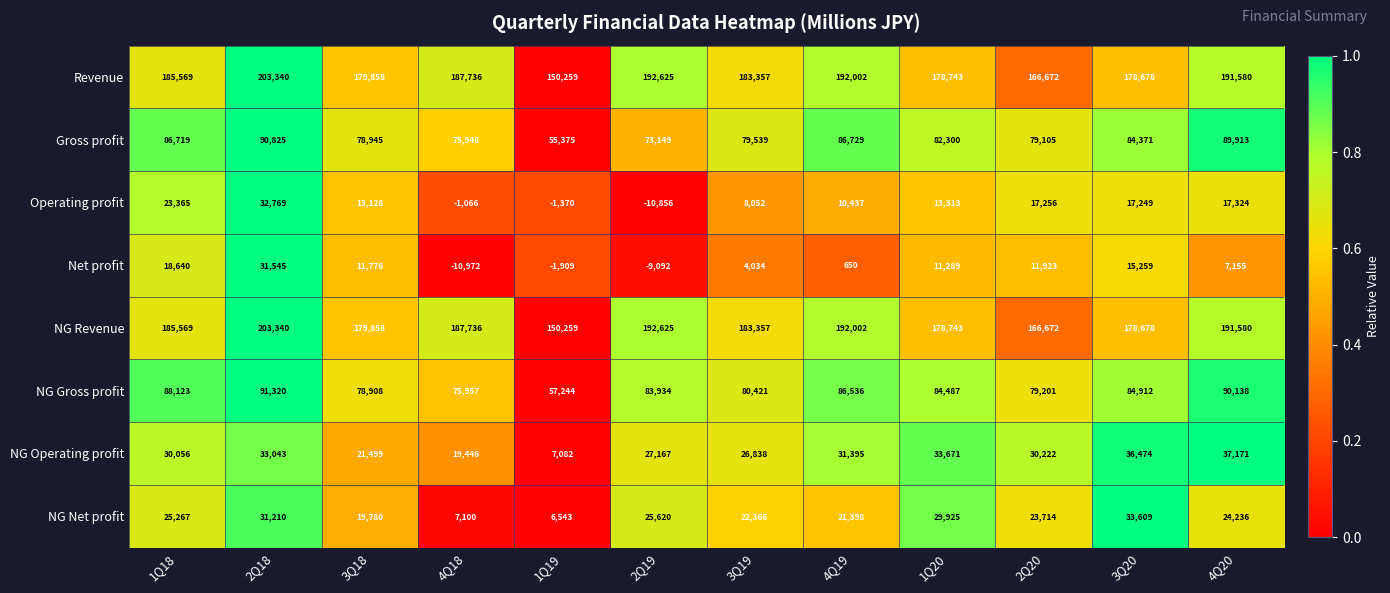

Is it true that Revenue equals 192002 at 4Q19?

True